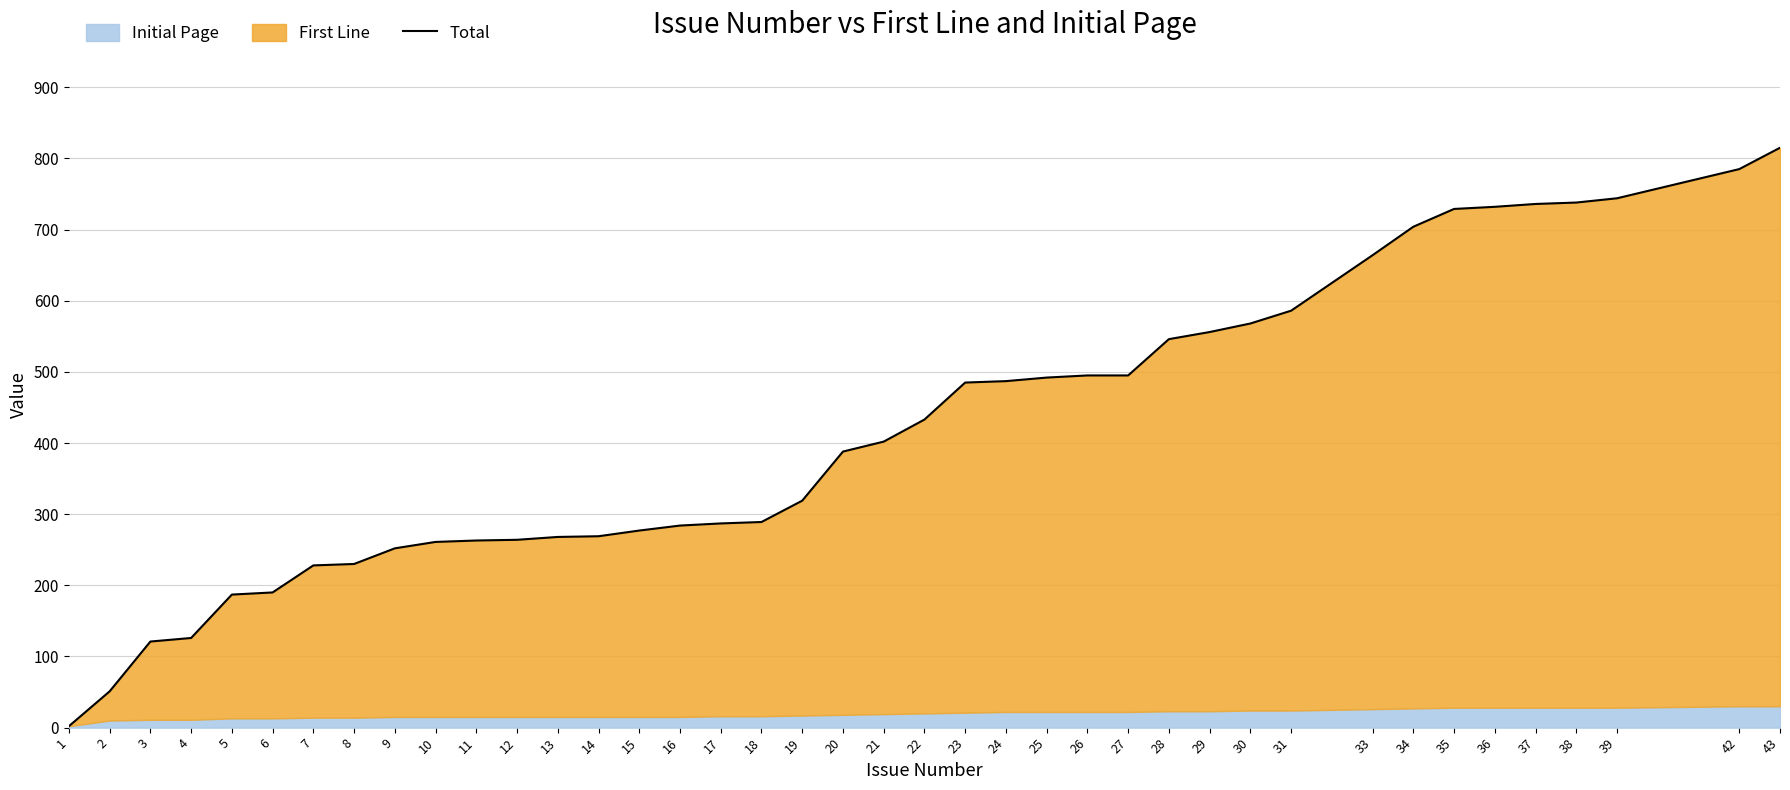

What is the average value?

419